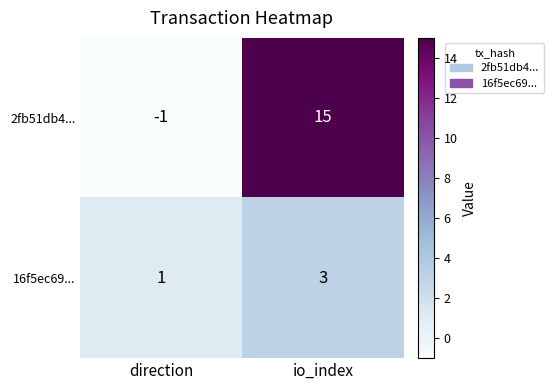

At which label does 2fb51db4... reach its peak?

io_index